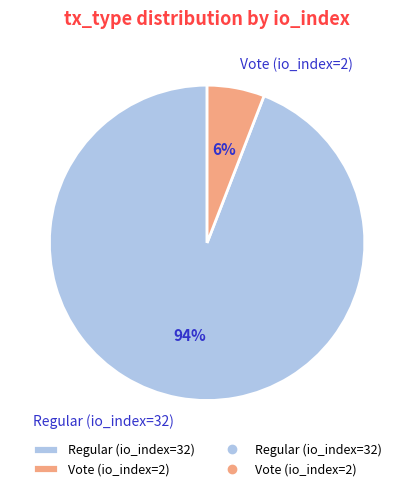

True or false: Regular (io_index=32) accounts for 94% of the total.

True